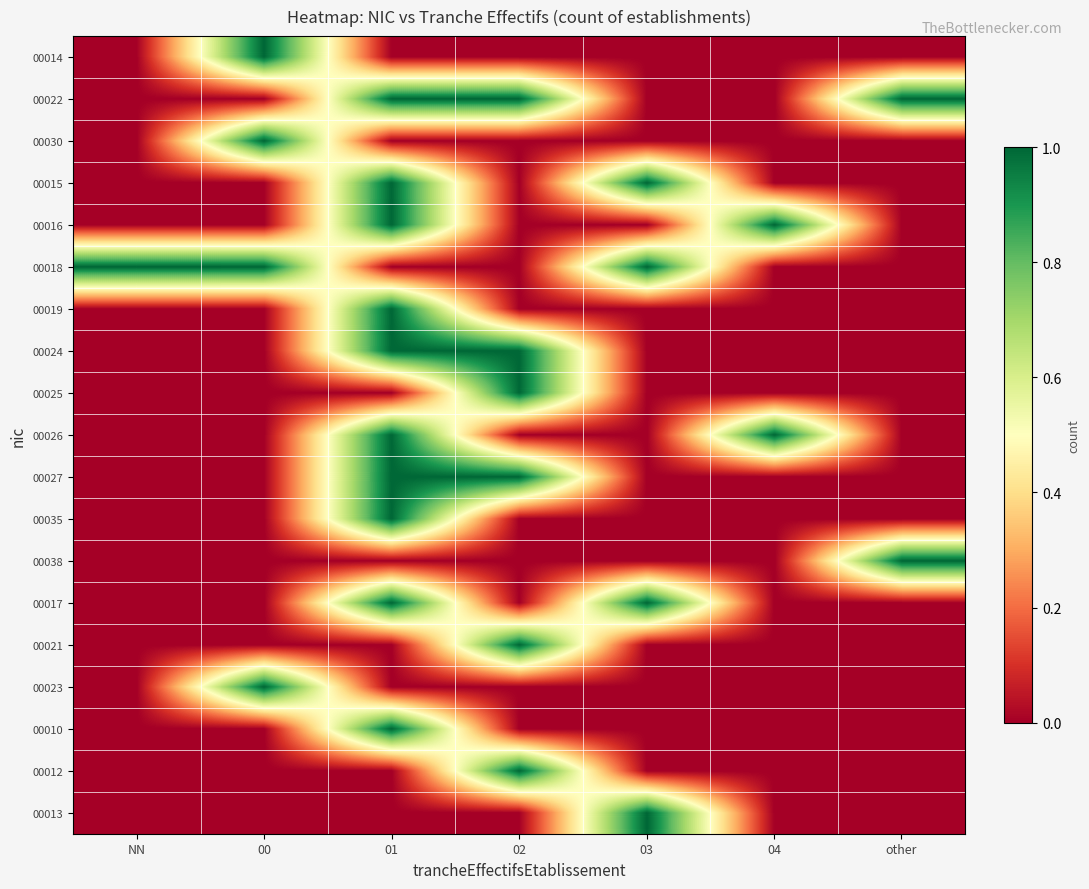

At which category does the chart reach its peak across all series?

00